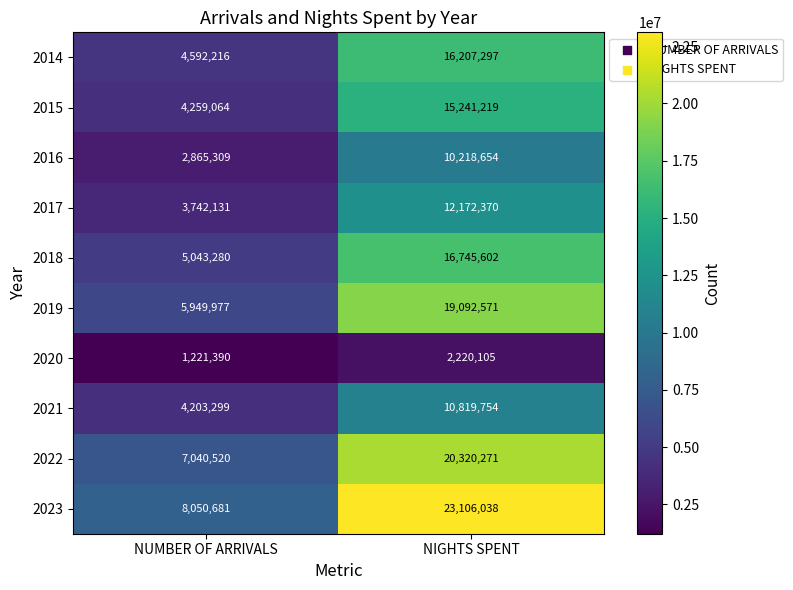

What is the difference between the 2017 values at NUMBER OF ARRIVALS and NIGHTS SPENT?

8430239